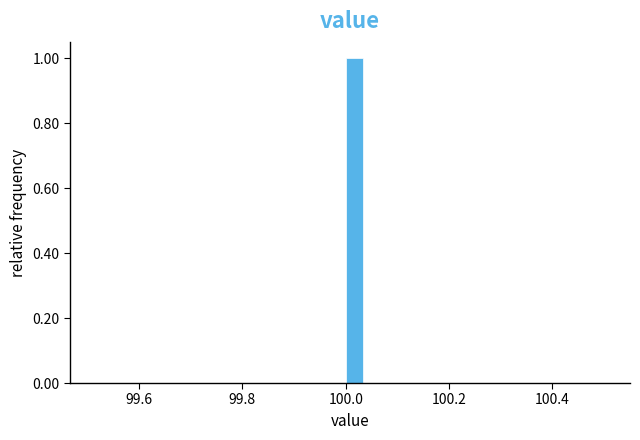

Read against the x-axis, roughly where is the centre of the tallest bar?

100.02